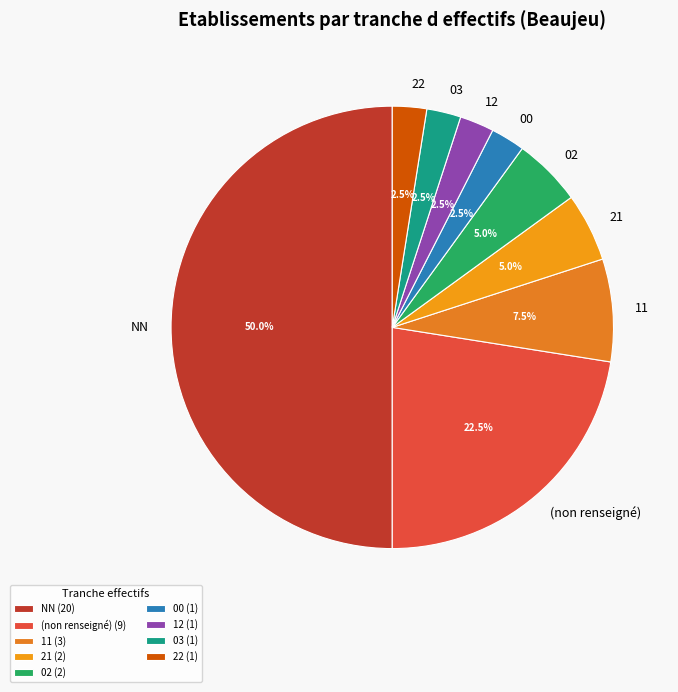

To the nearest percent, what is the average slice percentage?

11%